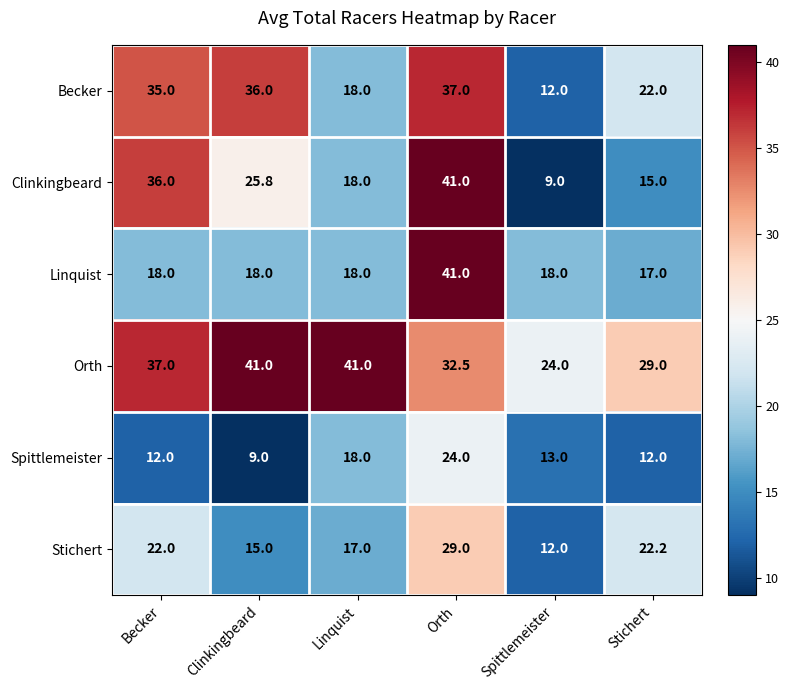

Which series has the widest spread of values?

Clinkingbeard